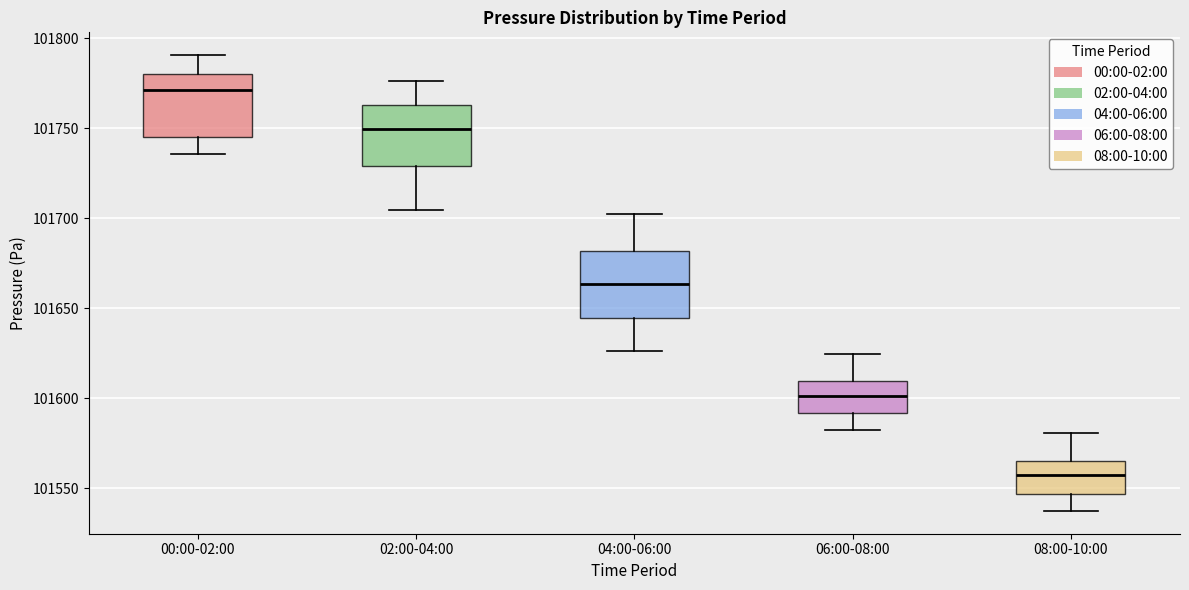

Which box's median line is the lowest?

08:00-10:00